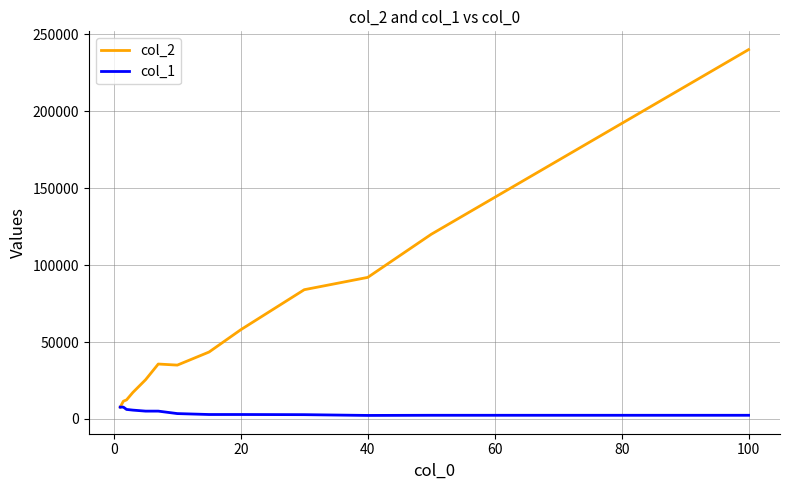

Rank the series by their maximum value, from highest to lowest.

col_2, col_1